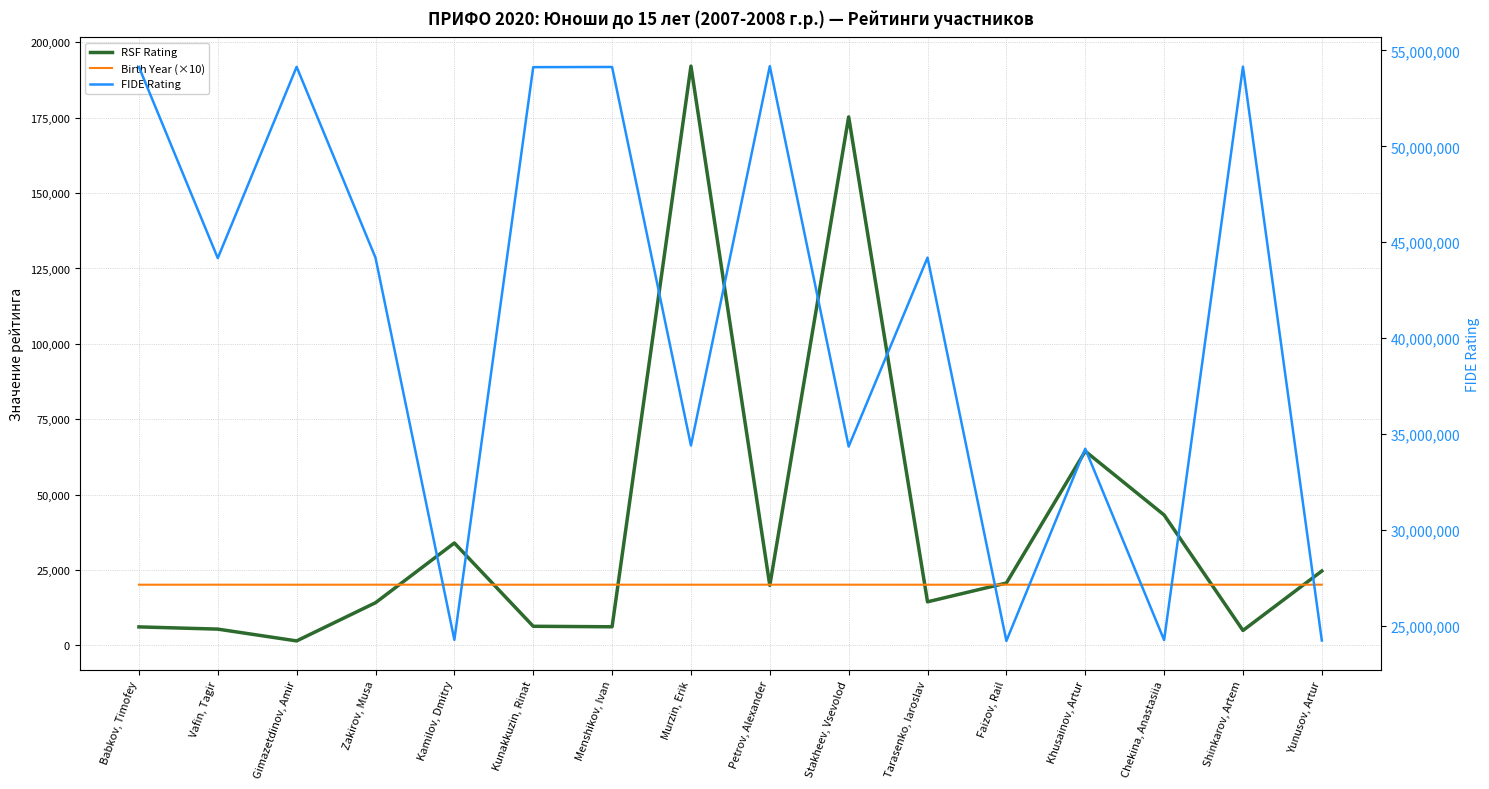

Is the value of RSF Rating at Tarasenko, Iaroslav greater than the value of FIDE Rating at Petrov, Alexander?

No